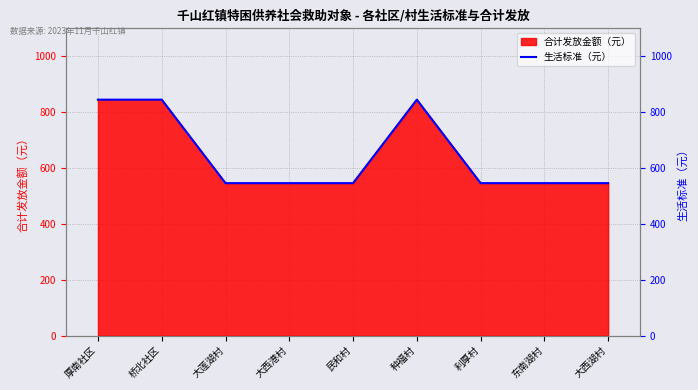

How many lines are shown in the chart?

1